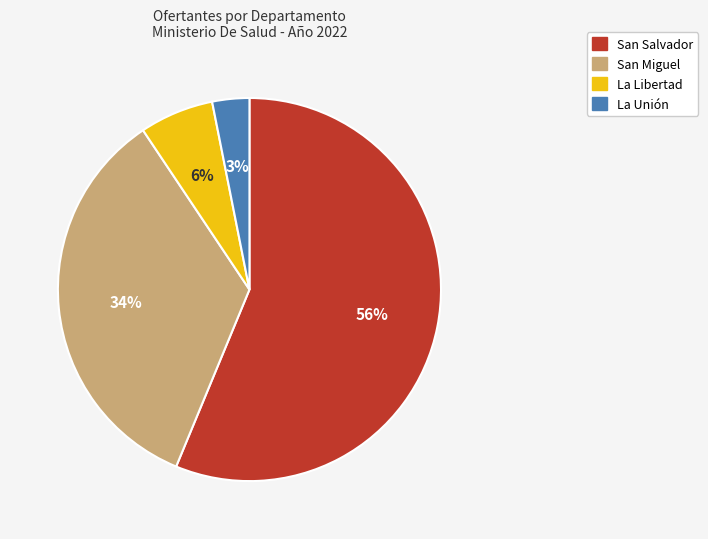

Do San Miguel and La Libertad together represent more than half of the pie?

No